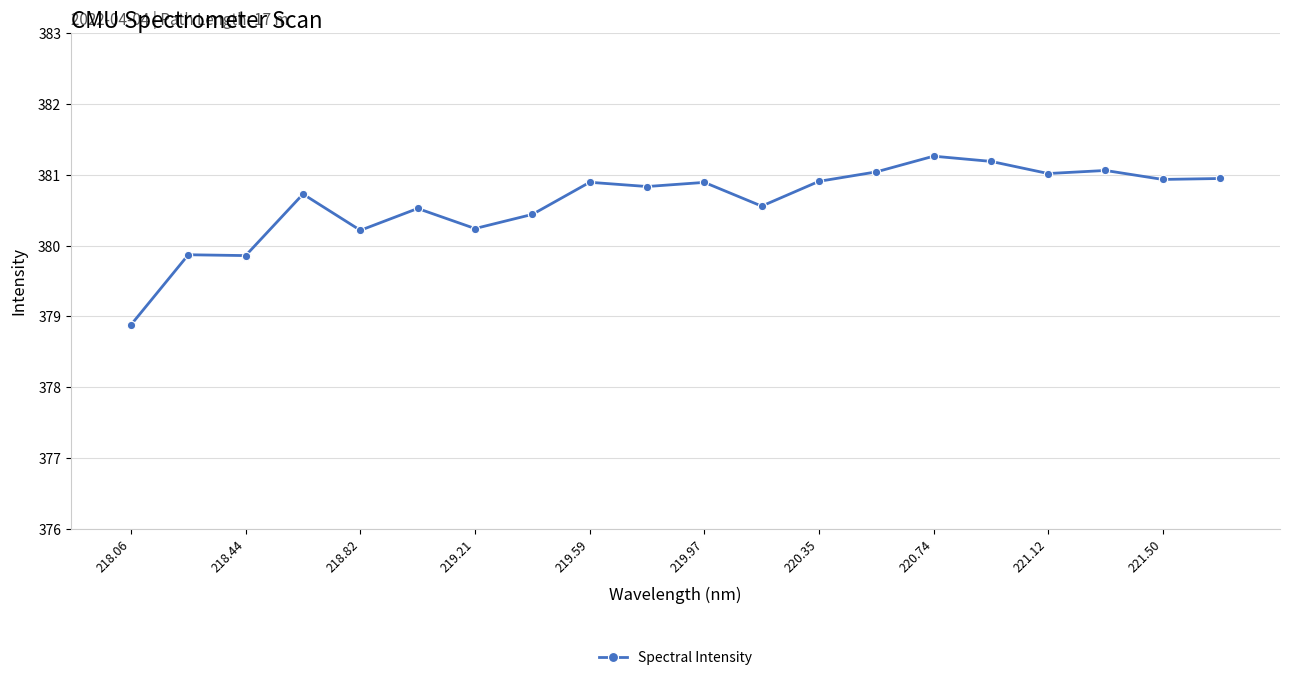

What is the value of the 12th point from the left?

380.6